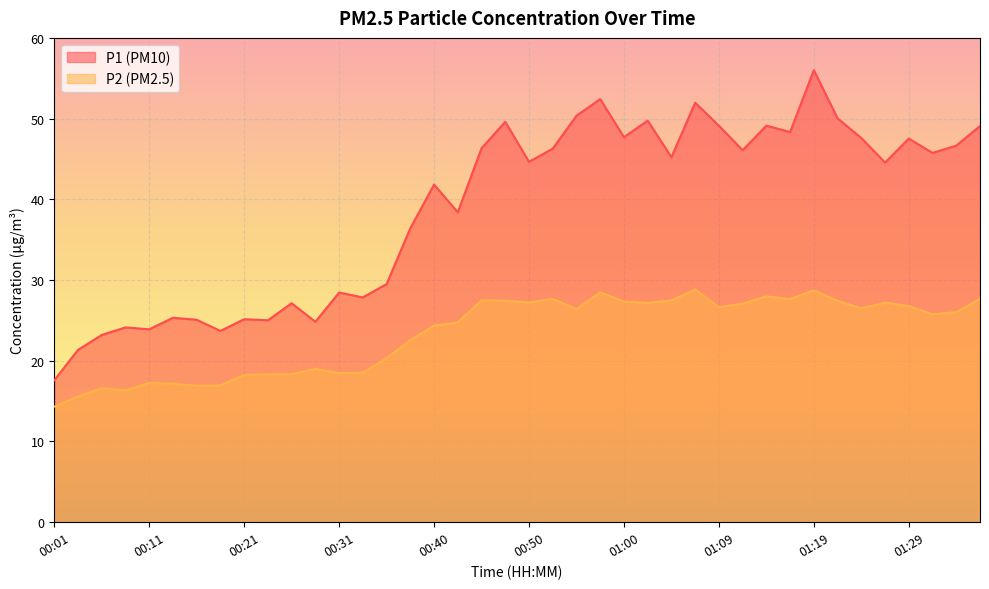

Reading left to right, extract all data points from this chart.

P1: 00:01=17.6	00:04=21.4	00:06=23.2	00:09=24.1	00:11=23.9	00:14=25.3	00:16=25.1	00:18=23.7	00:21=25.1	00:23=25.0	00:26=27.1	00:28=24.8	00:31=28.4	00:33=27.9	00:35=29.5	00:38=36.4	00:40=41.8	00:43=38.4	00:45=46.3	00:48=49.6	00:50=44.6	00:52=46.3	00:55=50.4	00:57=52.4	01:00=47.7	01:02=49.8	01:05=45.2	01:07=52.0	01:09=49.1	01:12=46.1	01:14=49.1	01:17=48.3	01:19=56.0	01:22=50.0	01:24=47.6	01:26=44.5	01:29=47.5	01:31=45.8	01:34=46.6	01:36=49.1
P2: 00:01=14.3	00:04=15.6	00:06=16.6	00:09=16.3	00:11=17.2	00:14=17.2	00:16=16.9	00:18=16.9	00:21=18.2	00:23=18.3	00:26=18.4	00:28=19.0	00:31=18.5	00:33=18.5	00:35=20.3	00:38=22.6	00:40=24.4	00:43=24.8	00:45=27.5	00:48=27.4	00:50=27.2	00:52=27.7	00:55=26.4	00:57=28.5	01:00=27.3	01:02=27.2	01:05=27.5	01:07=28.8	01:09=26.6	01:12=27.1	01:14=28.0	01:17=27.6	01:19=28.7	01:22=27.4	01:24=26.5	01:26=27.2	01:29=26.8	01:31=25.8	01:34=26.0	01:36=27.6